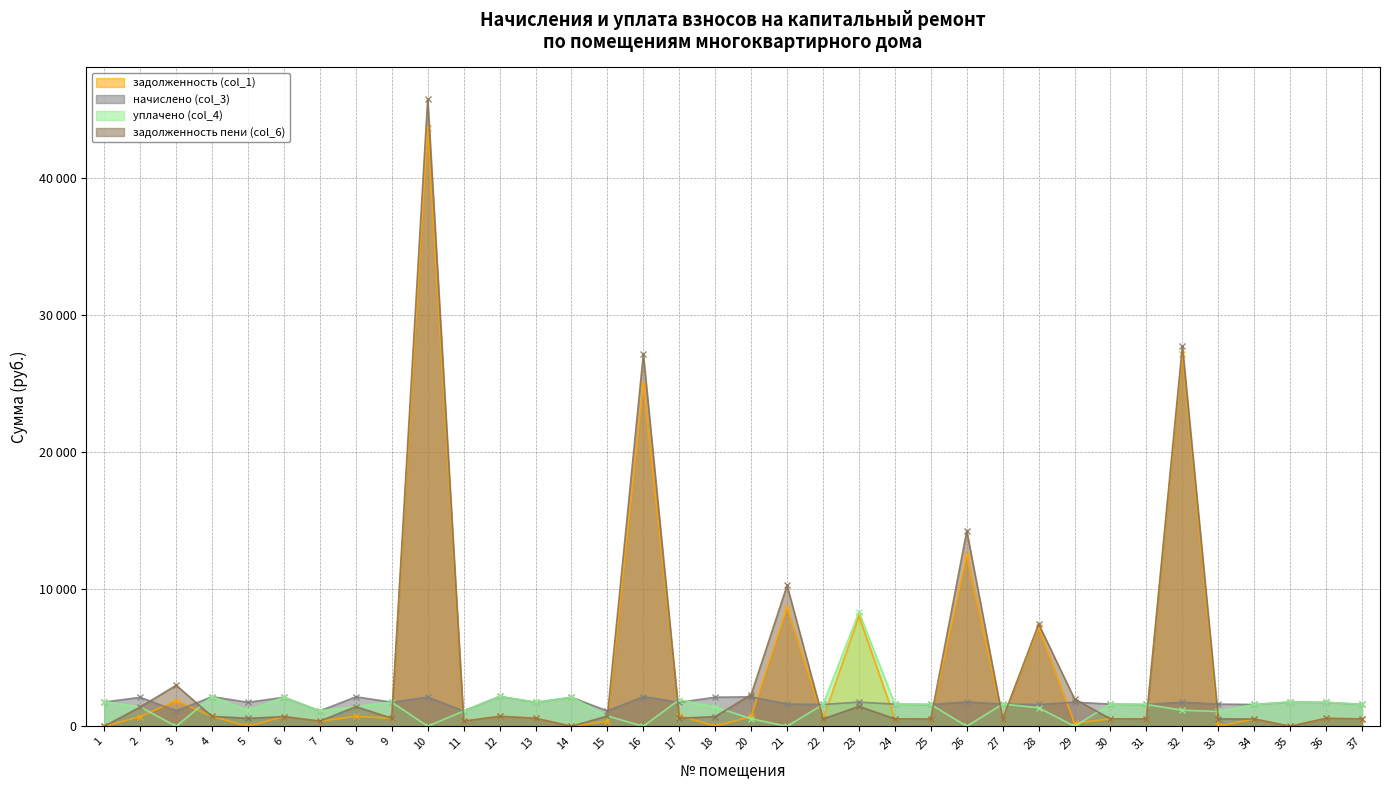

How many data points in задолженность пени (col_6) are less than 585?

18